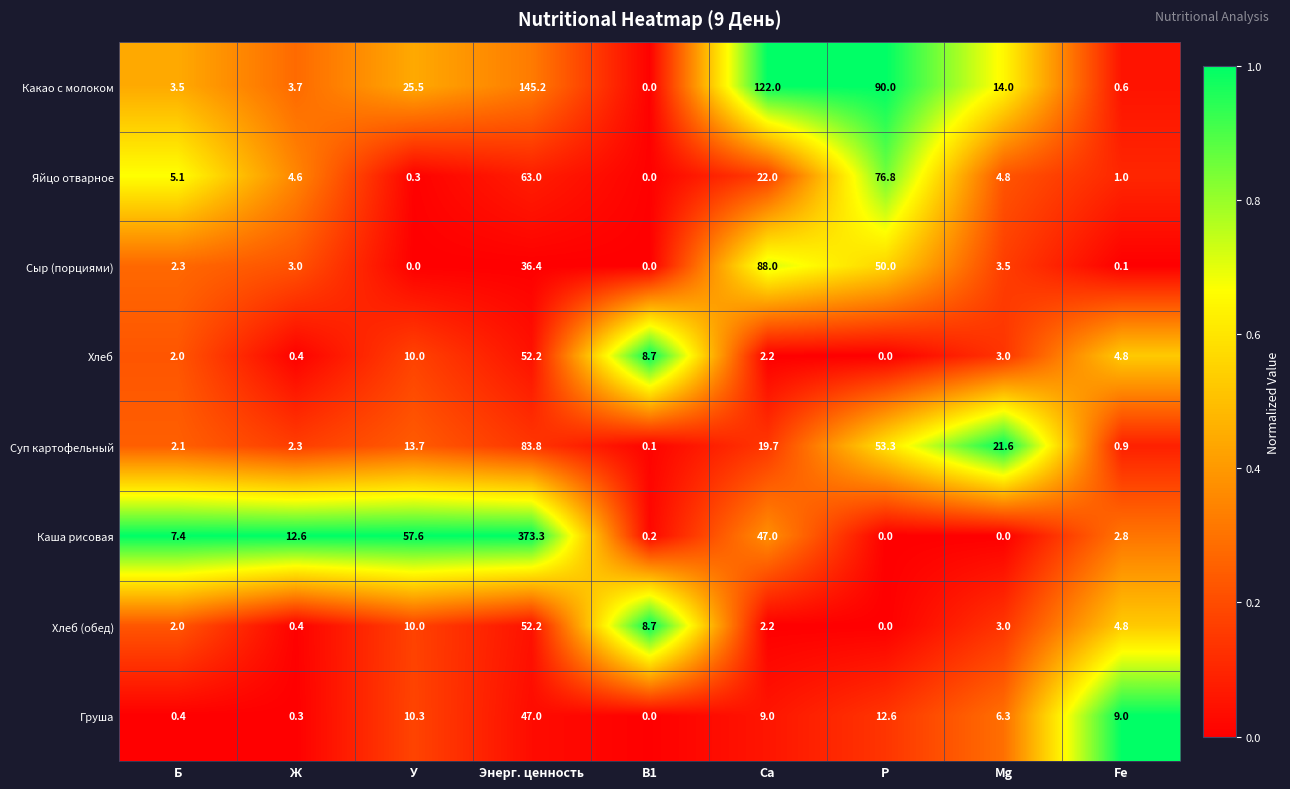

What is the highest value of the Груша series?

47.0